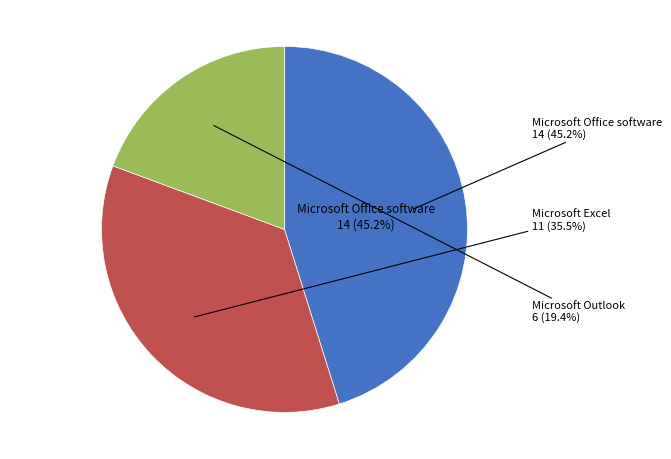

How many segments does this pie chart have?

3